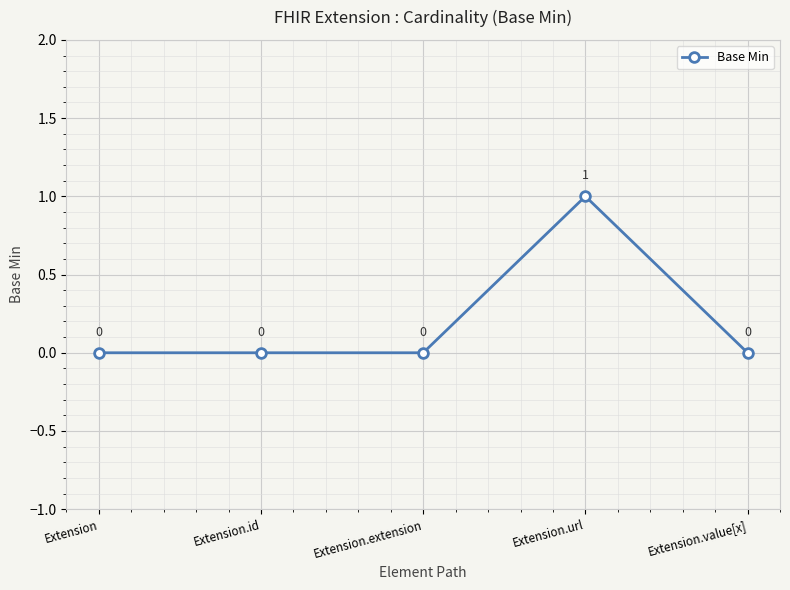

What is the change in value from Extension to Extension.url?

+1